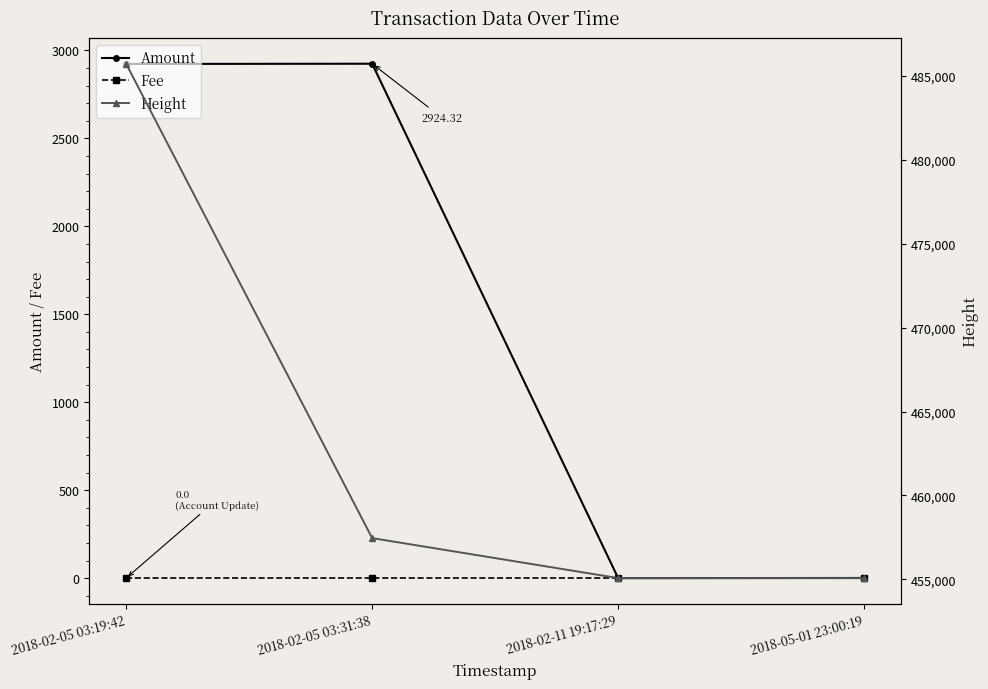

Does the chart have visible grid lines?

No